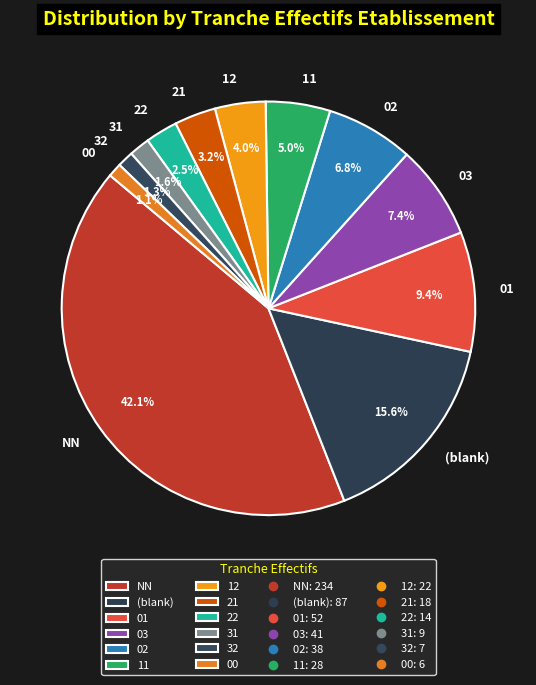

To the nearest percent, what is the combined percentage of 00 and 32?

2%